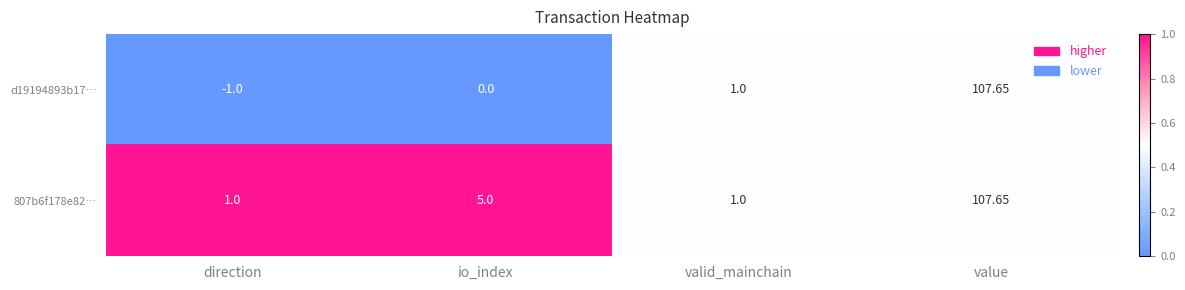

What is the total value across all series at valid_mainchain?

2.0